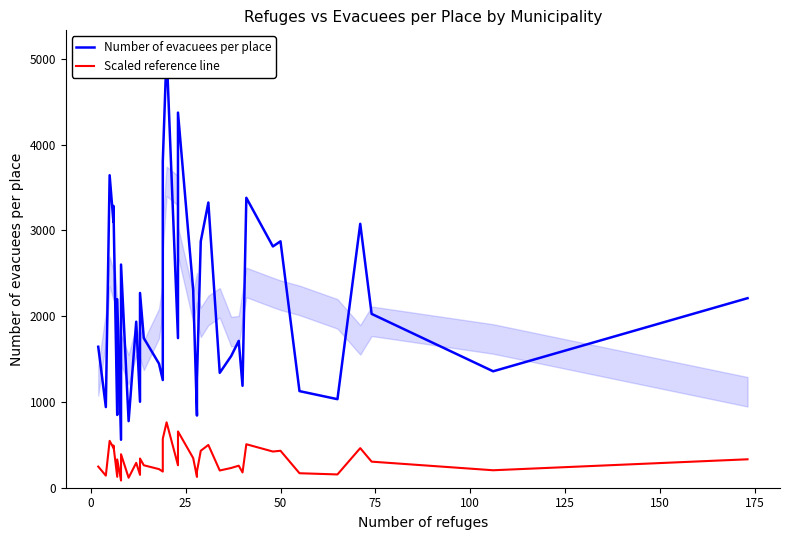

The value of Scaled reference line at 0 is 47.7. True or false?

False